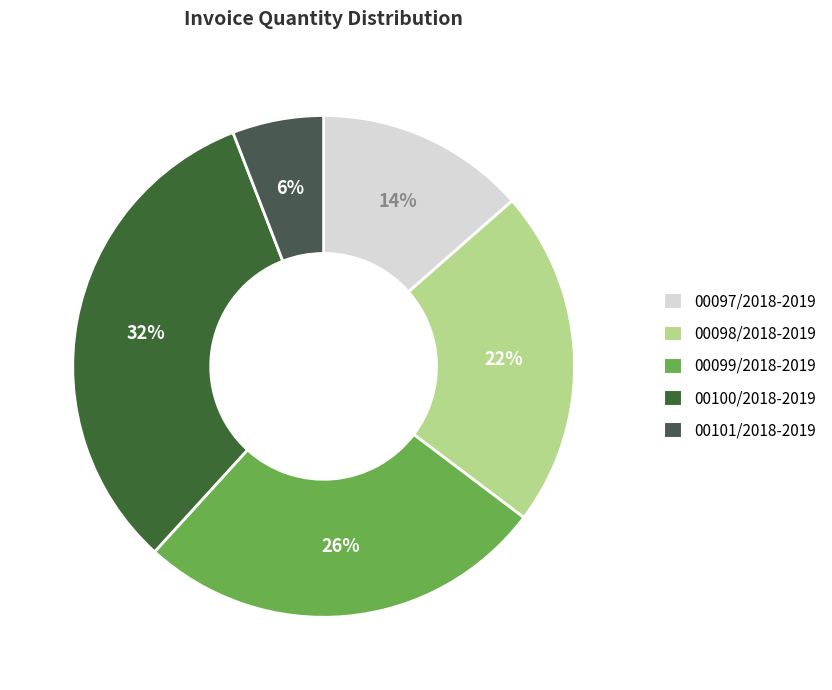

How many slices are in this pie chart?

5